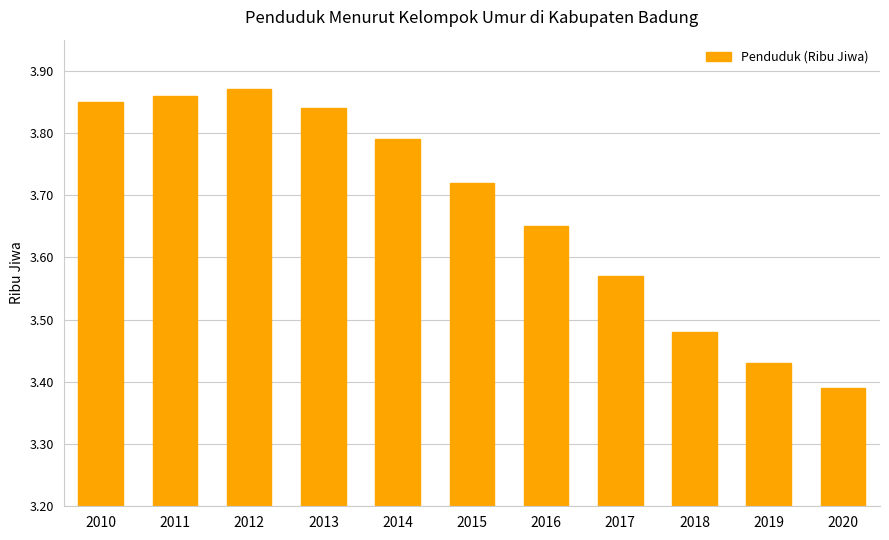

List the labels in order of value, largest first.

2012, 2011, 2010, 2013, 2014, 2015, 2016, 2017, 2018, 2019, 2020